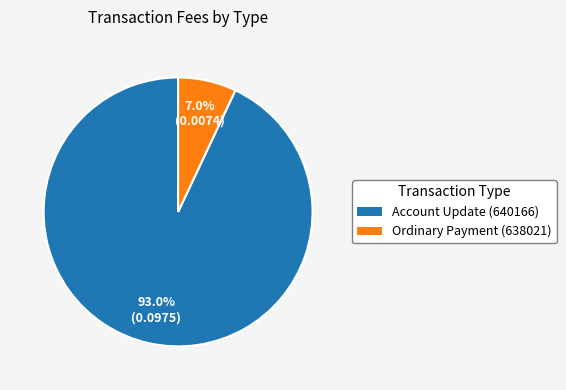

Rank the categories by value from highest to lowest.

Account Update (640166), Ordinary Payment (638021)